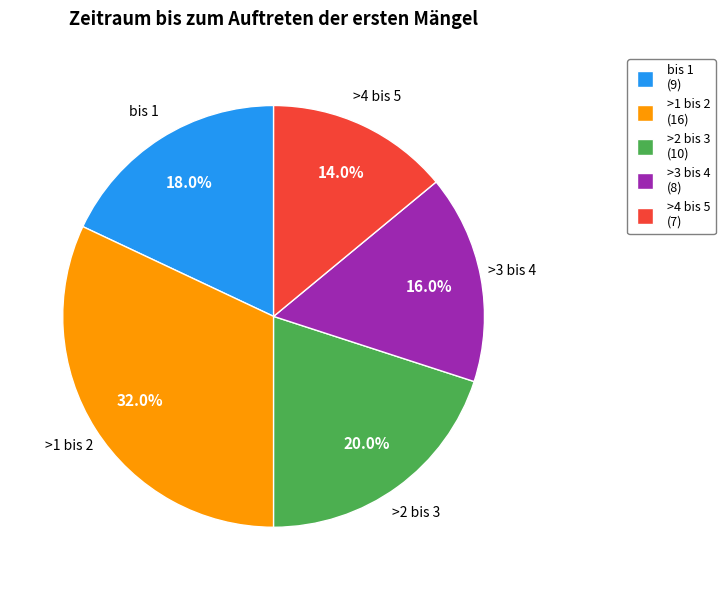

Rank the categories by value from highest to lowest.

>1 bis 2, >2 bis 3, bis 1, >3 bis 4, >4 bis 5